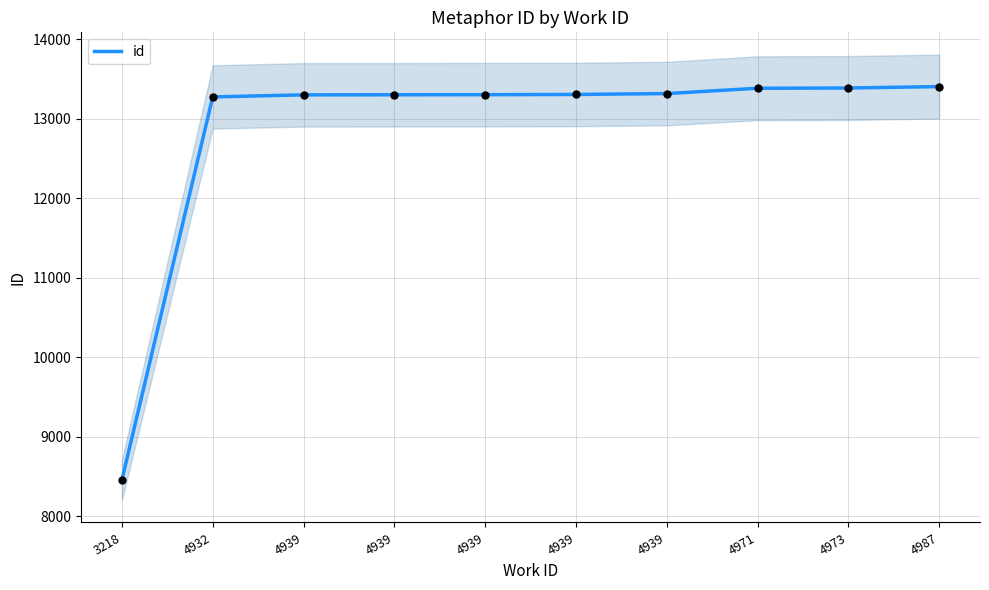

Approximately how many times larger is the value at 4939 compared to 4973?

1.0